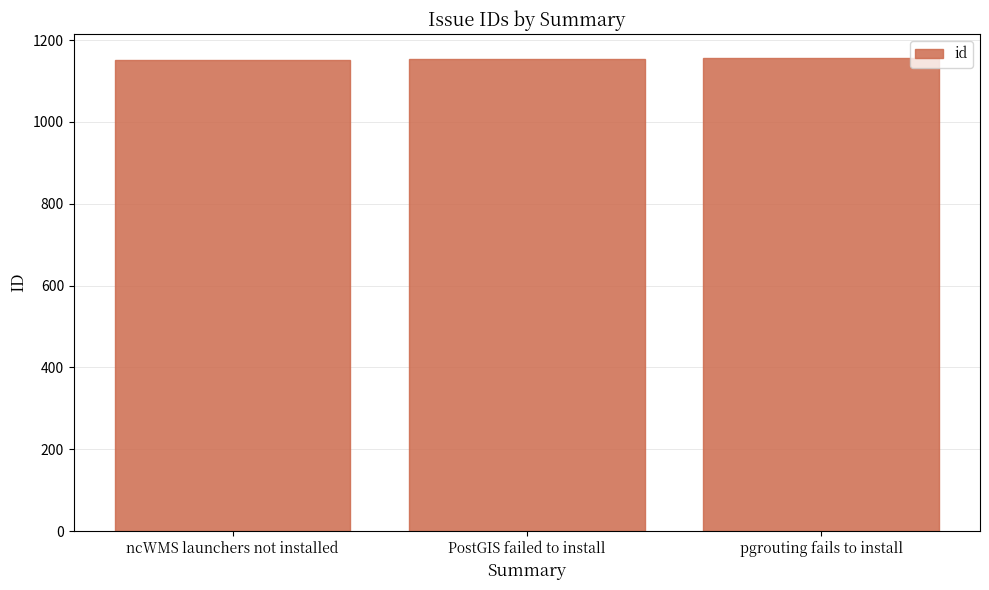

Count the values in the range 1152 to 1157.

3